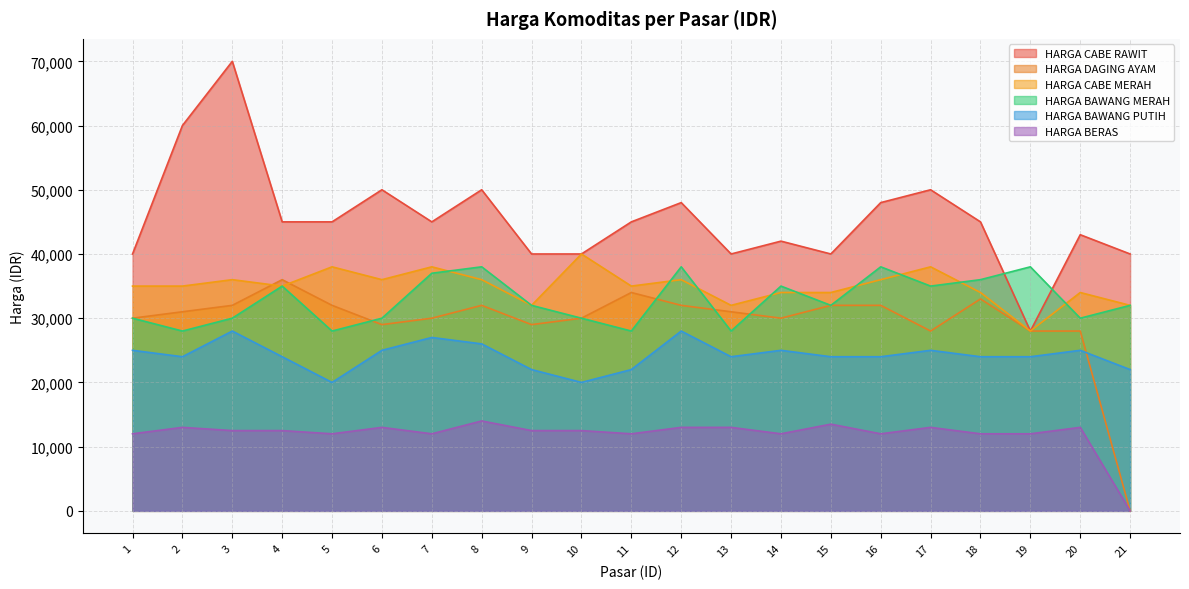

At 11, list the series in order from largest to smallest.

HARGA CABE RAWIT, HARGA CABE MERAH, HARGA DAGING AYAM, HARGA BAWANG MERAH, HARGA BAWANG PUTIH, HARGA BERAS